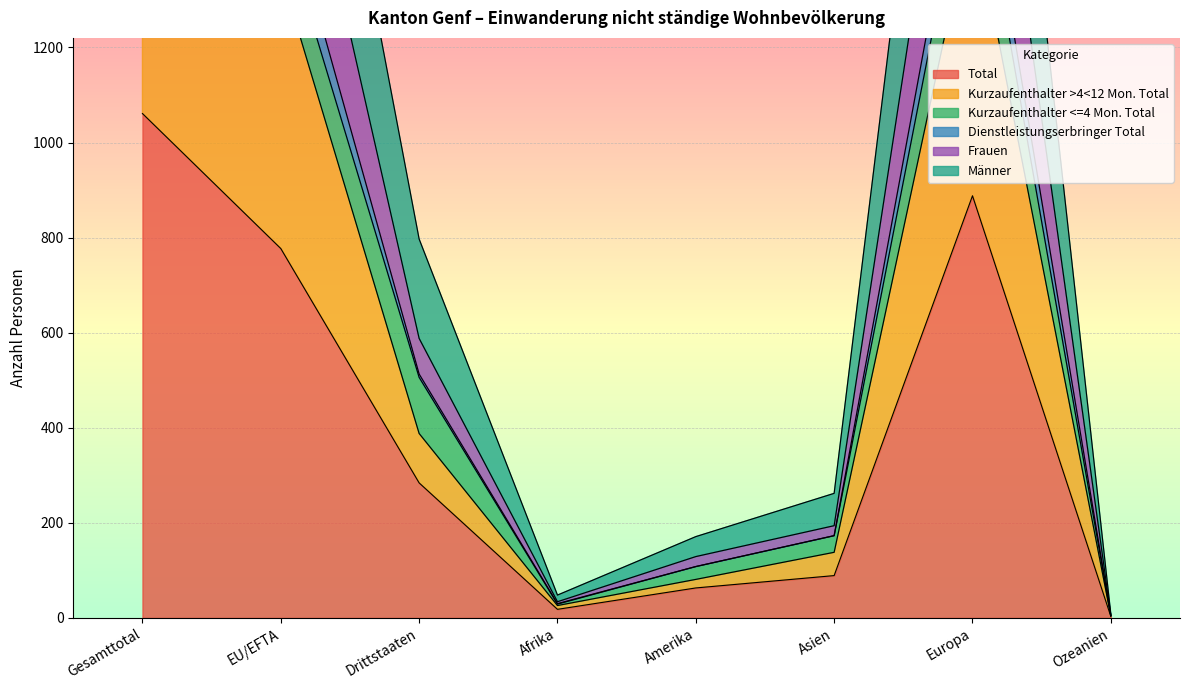

What is the value of the Kurzaufenthalter >4<12 Mon. Total point at the 7th from the left?

1497